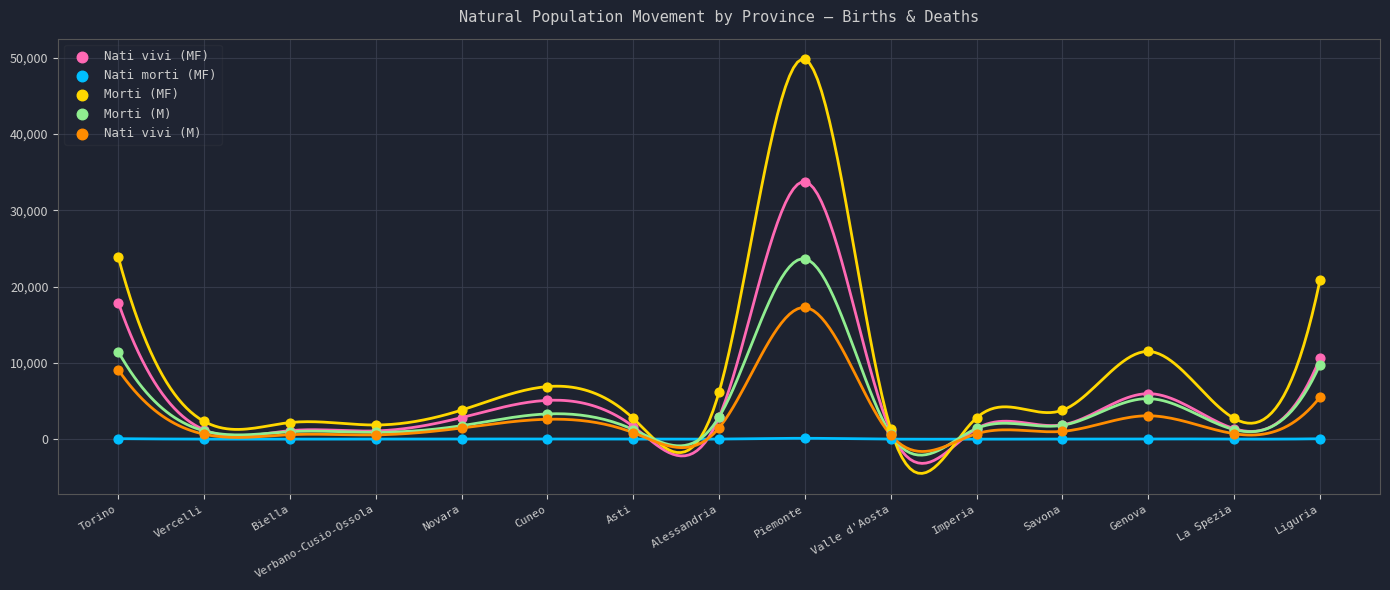

What are all the series names shown in the legend?

Nati vivi (MF), Nati morti (MF), Morti (MF), Morti (M), Nati vivi (M)